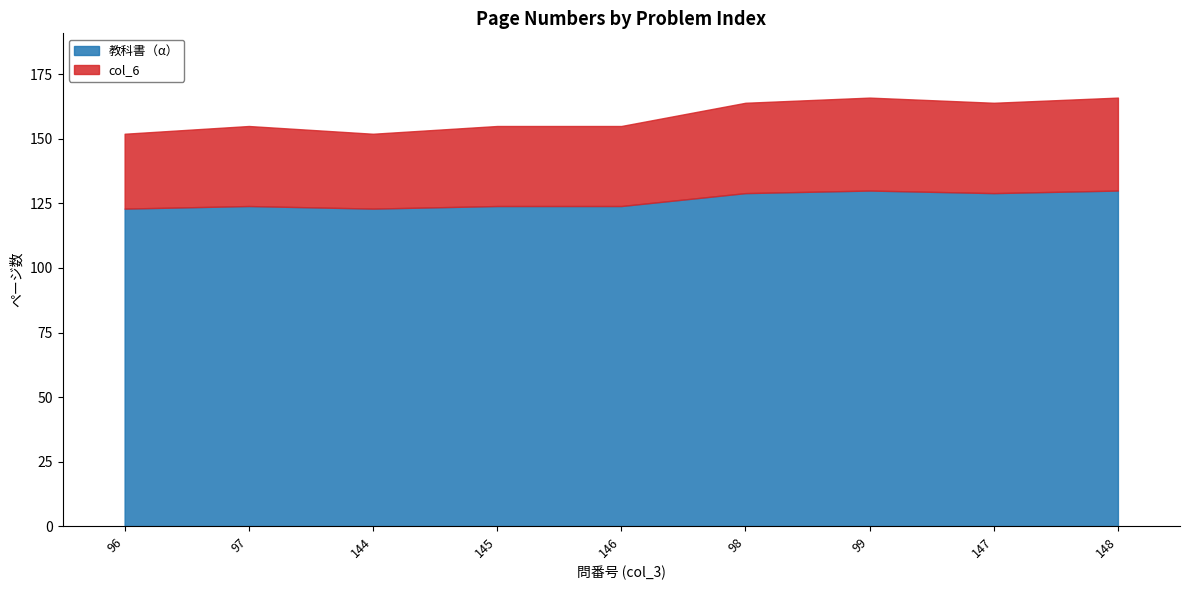

The value of col_6 at 99 is 36. True or false?

True